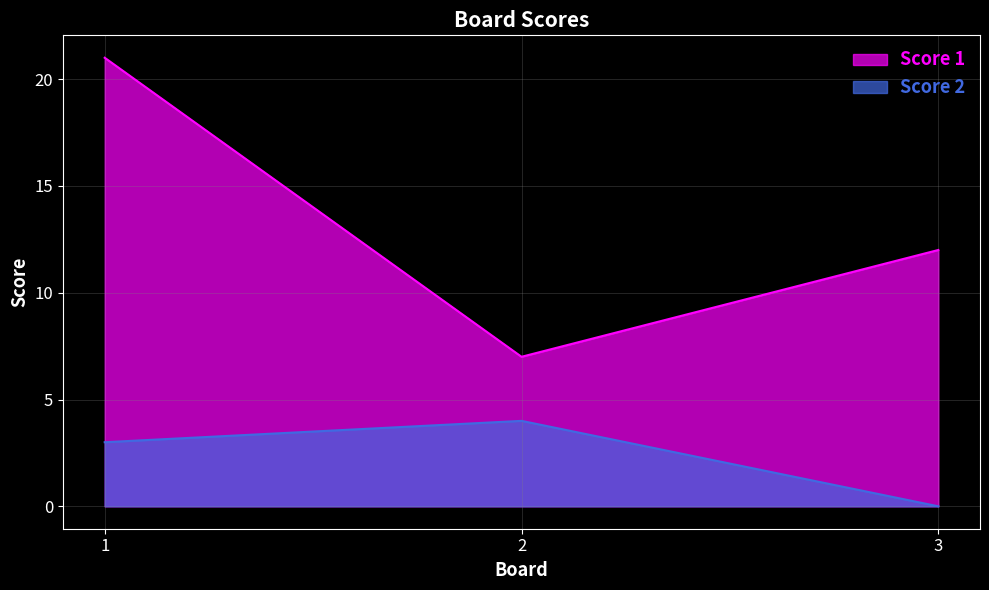

How many Score 2 values are between 0 and 4?

3